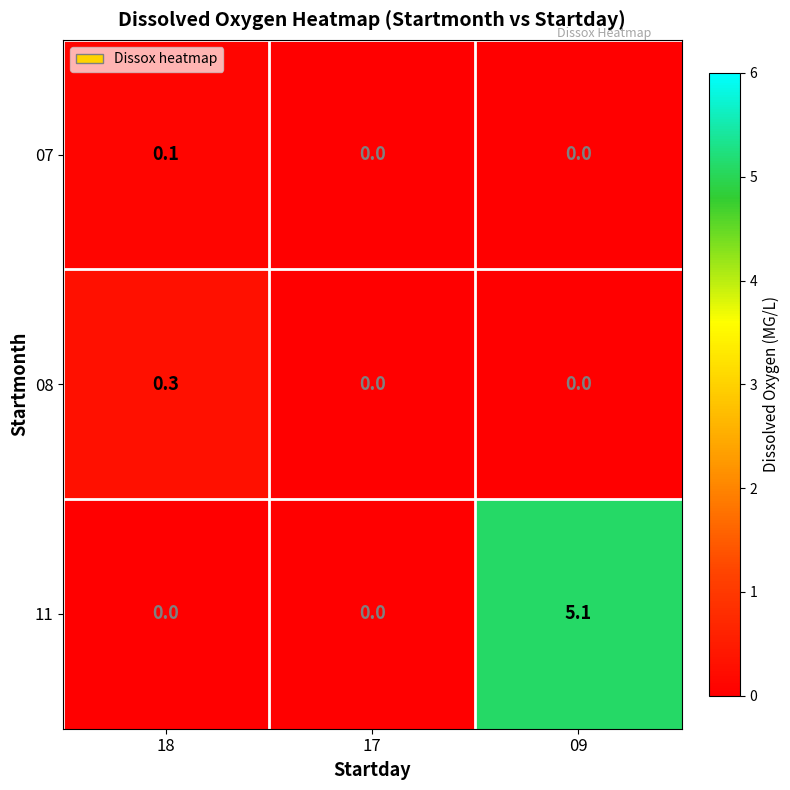

What is the approximate value of 11 at 09?

5.1